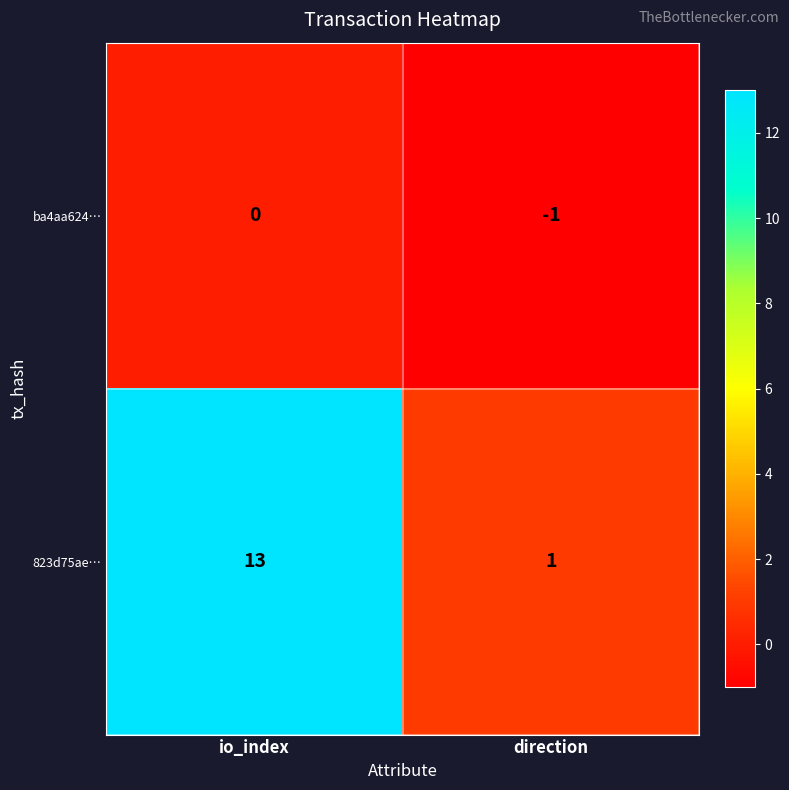

At how many categories does at least one series exceed 10?

1